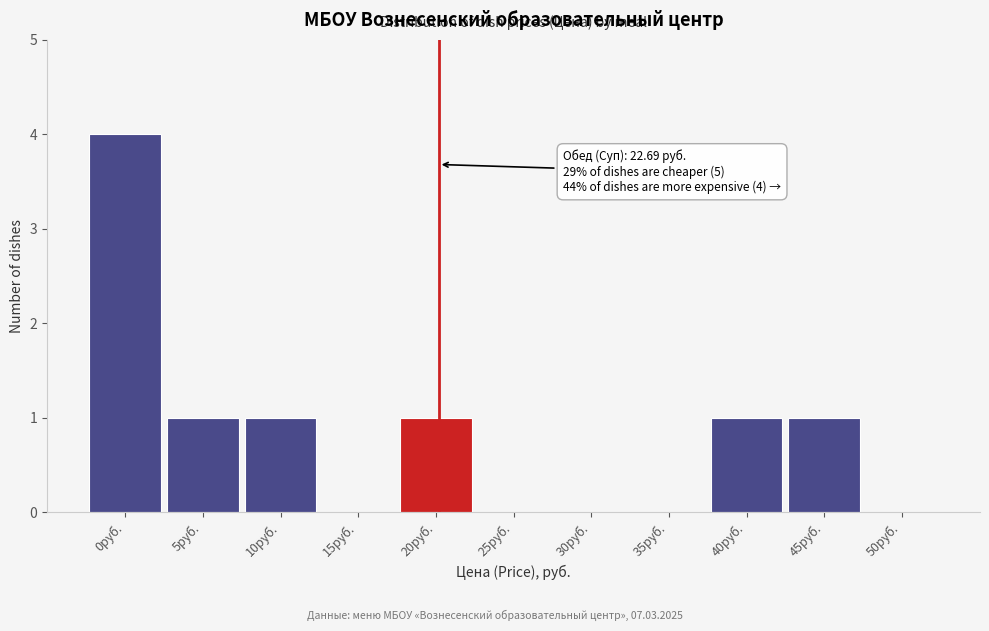

Reading right to left, transcribe all the data shown in this chart.

50руб.=0	45руб.=1	40руб.=1	35руб.=0	30руб.=0	25руб.=0	20руб.=1	15руб.=0	10руб.=1	5руб.=1	0руб.=4